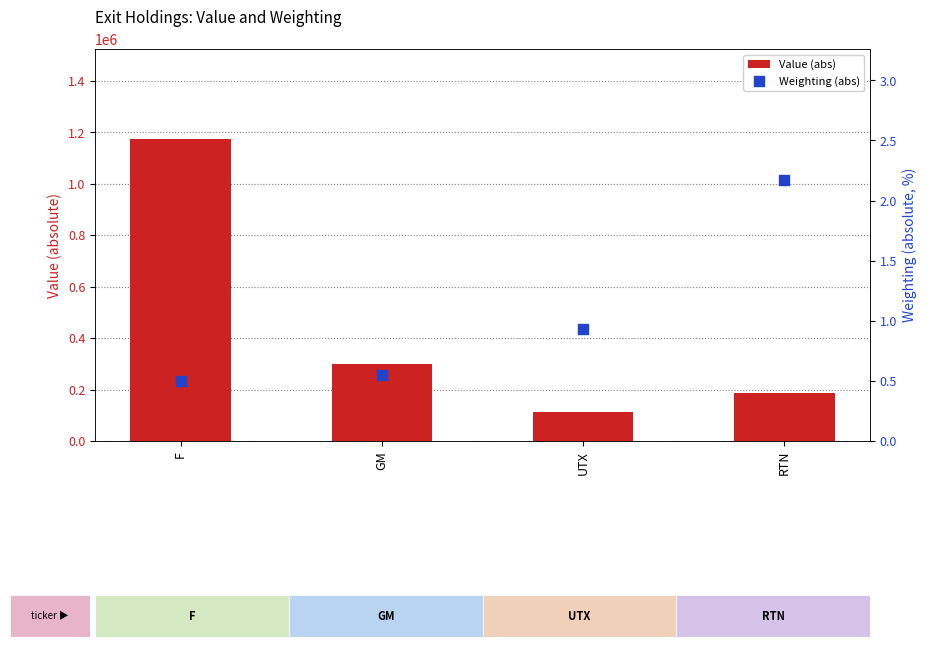

At which category is the sum across all series the highest?

F